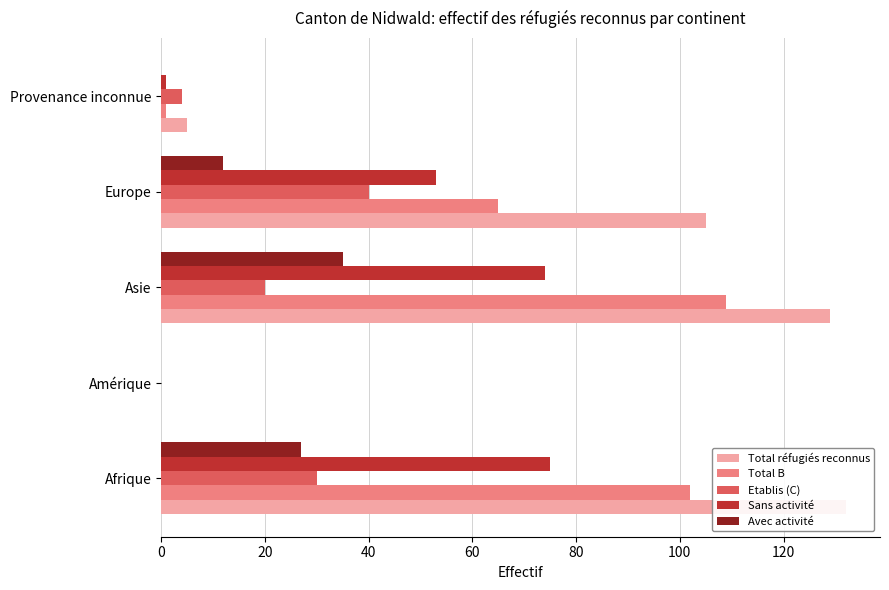

Count the number of data series in this chart.

5